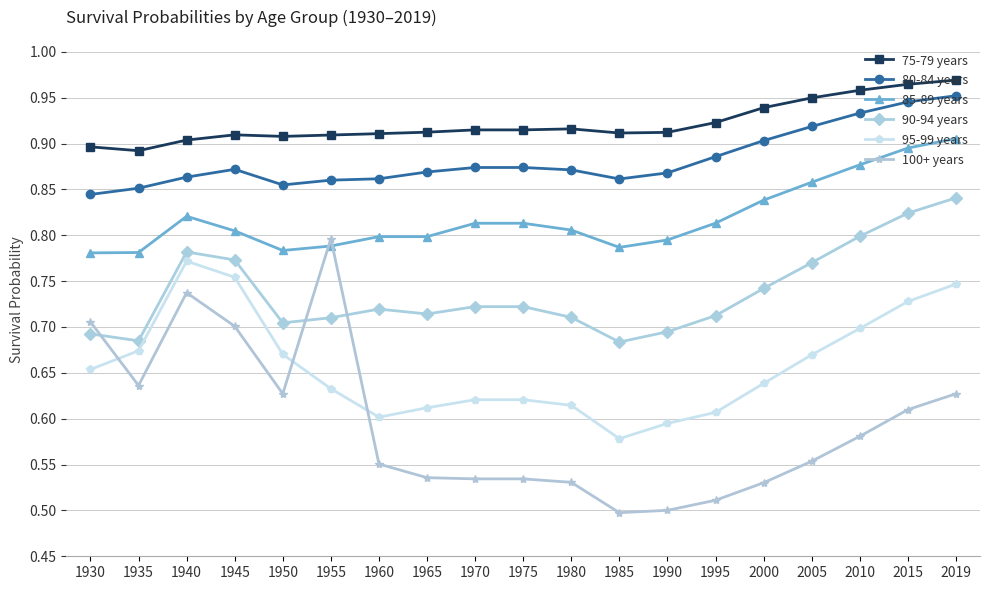

What is the sum of the 95-99 years values at 1945 and 1965?

1.4